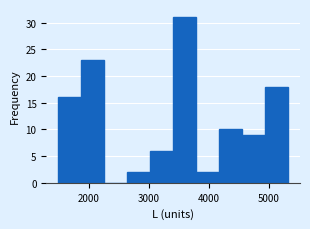

Around what value on the x-axis is the tallest bar? Give the approximate position of its centre, as read against the axis.

3600